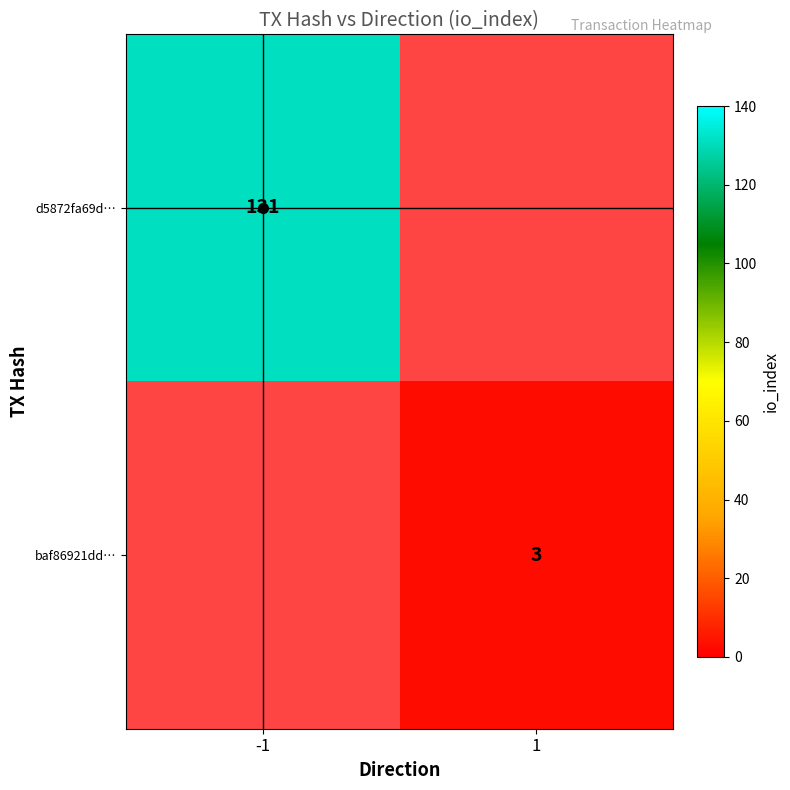

The value of baf86921dd… at 1 is 3. True or false?

True